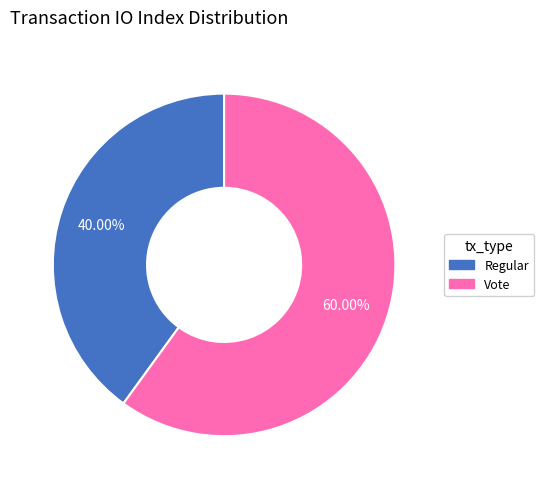

Does any single category account for the majority?

Yes